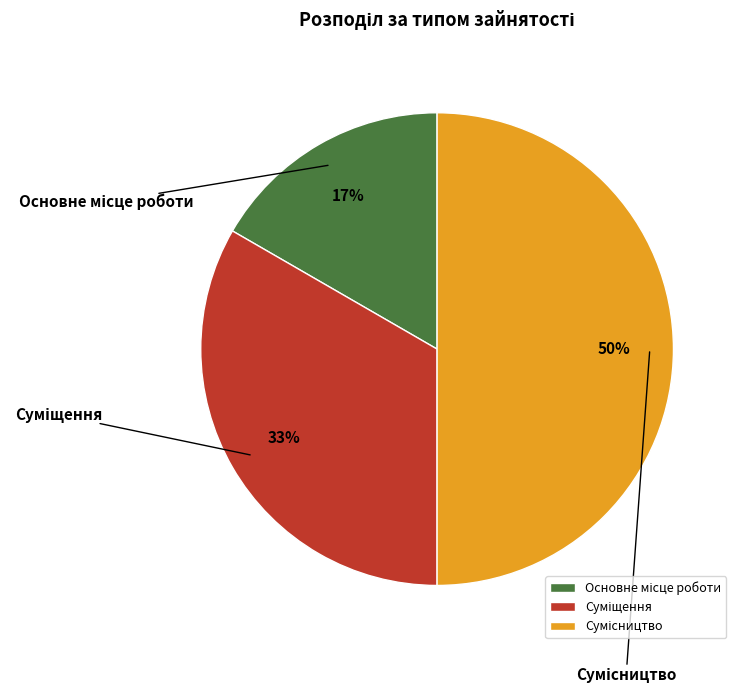

To the nearest percent, what is the difference between the largest and smallest slice percentages?

33%